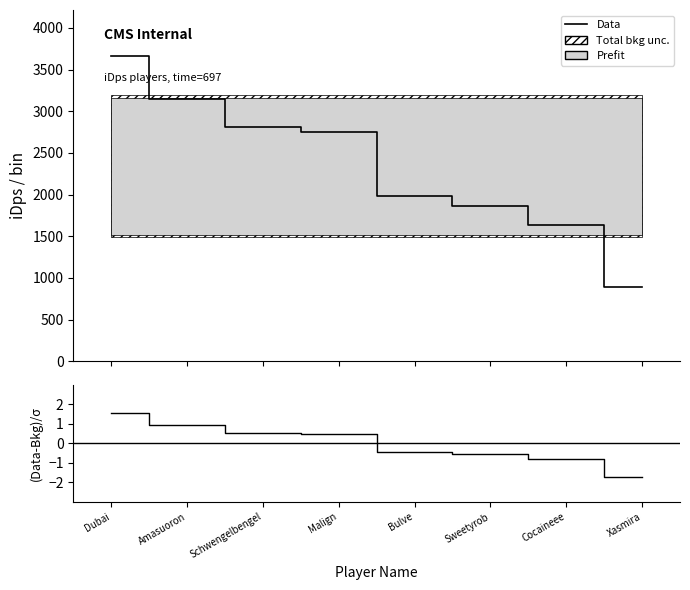

What is the value of the Data point at the 1st from the left?

3665.4